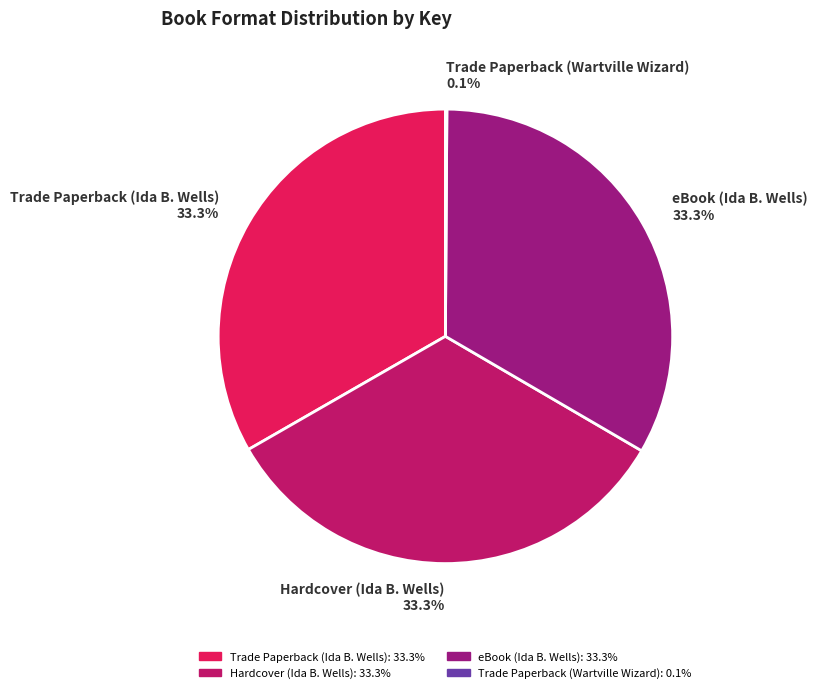

Is there a majority slice in this chart?

No